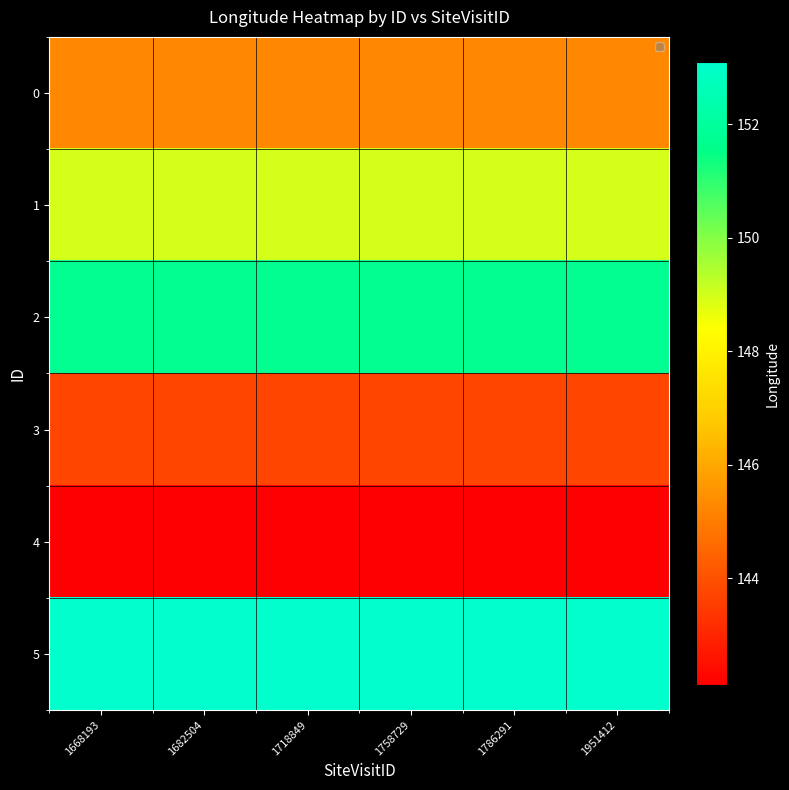

At which category is the sum across all series the highest?

1668193